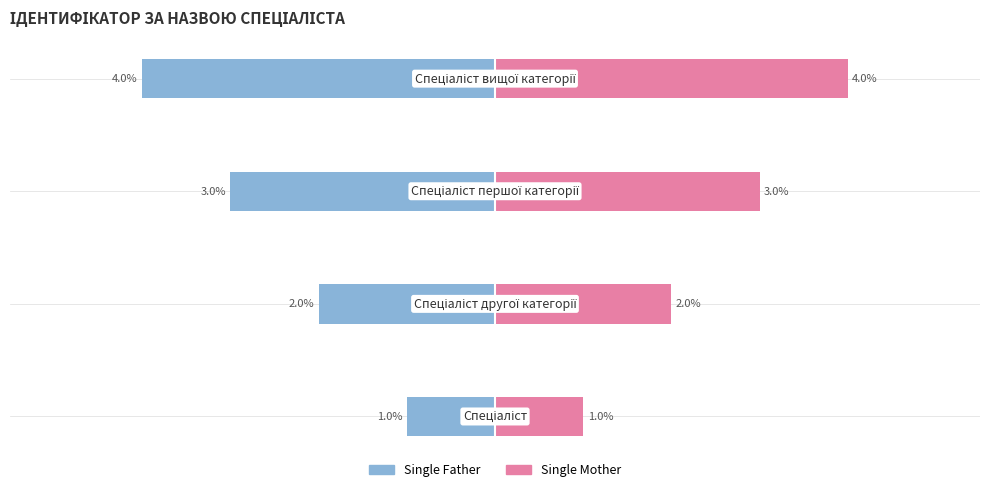

What is the value of the Single Mother bar at the 1st from the left?

1